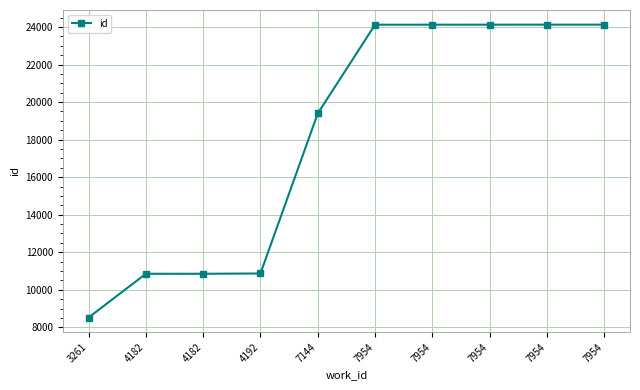

How many categories are shown in the chart?

10